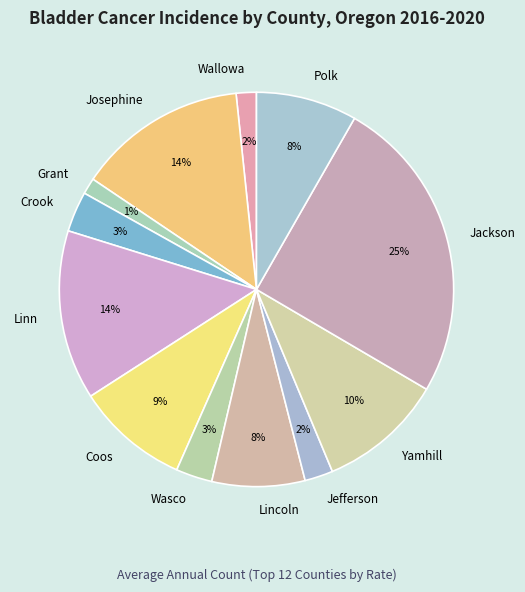

To the nearest percent, what is the difference between the largest and smallest slice percentages?

24%